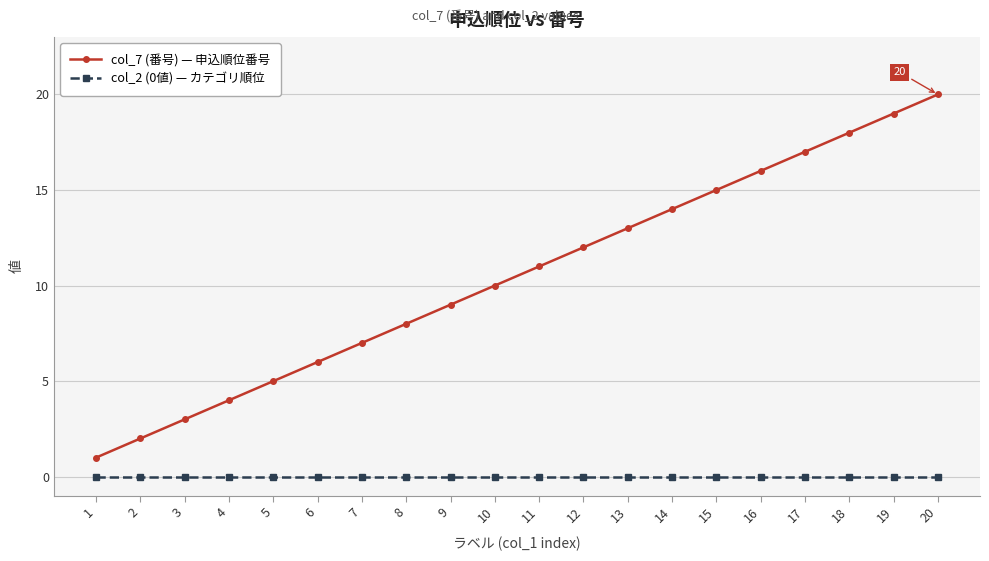

True or false: col_7 (番号) — 申込順位番号 has more than 2 interior local peaks.

False